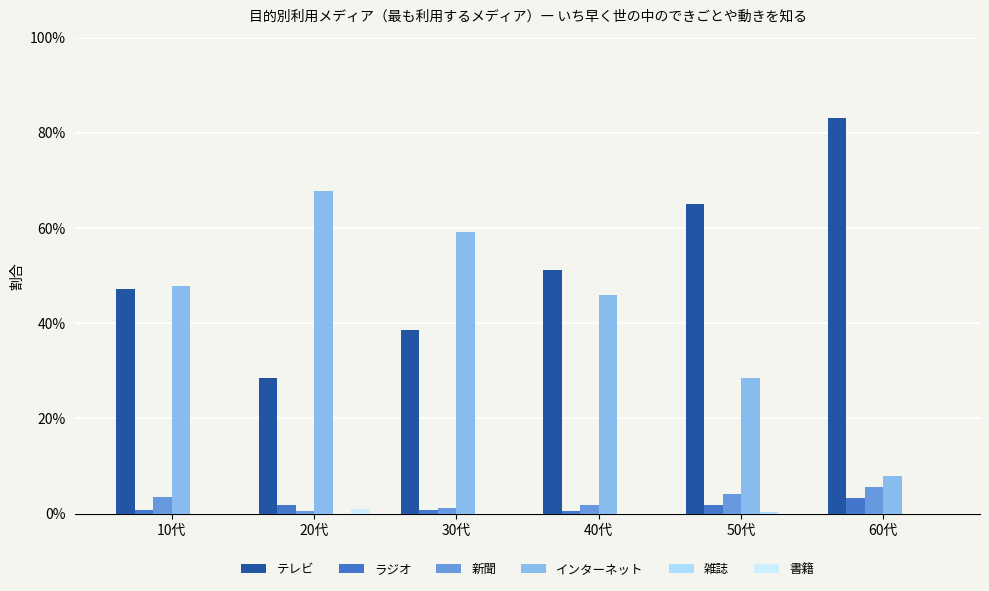

What is the label of the 1st bar from the right?

60代